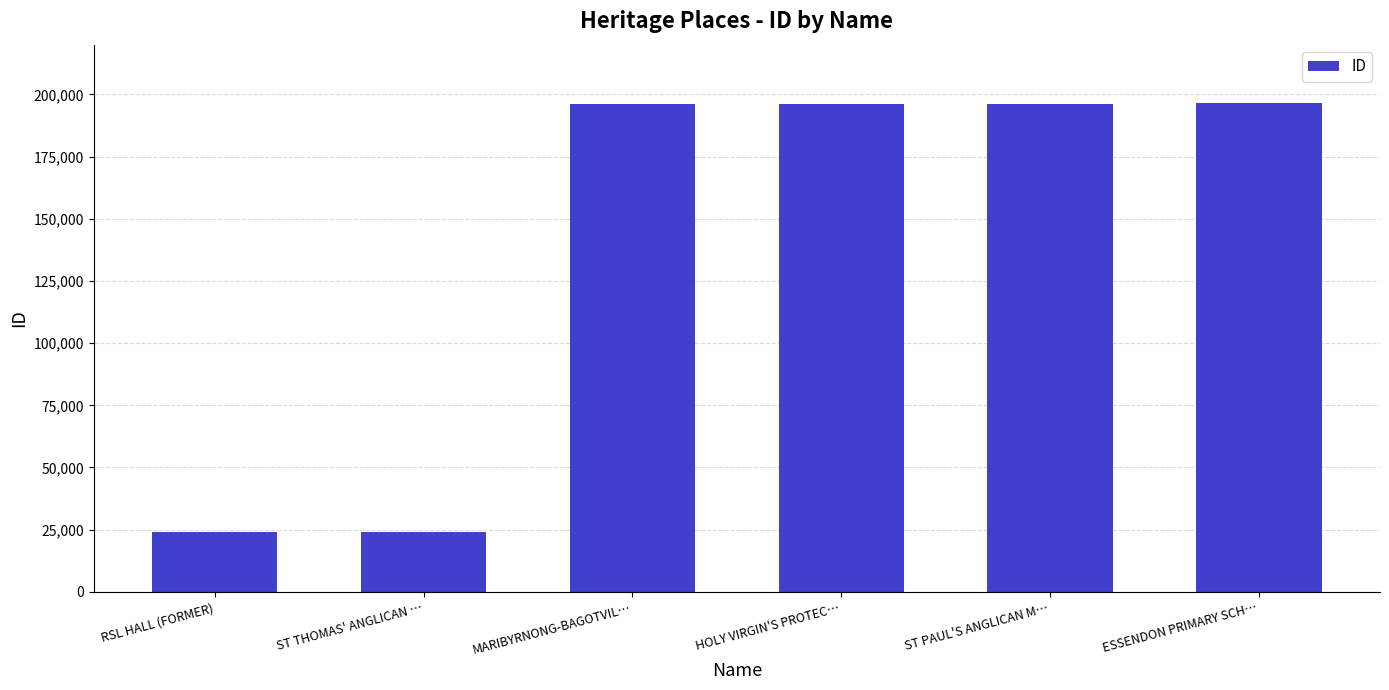

What is the maximum value shown in the chart?

196419